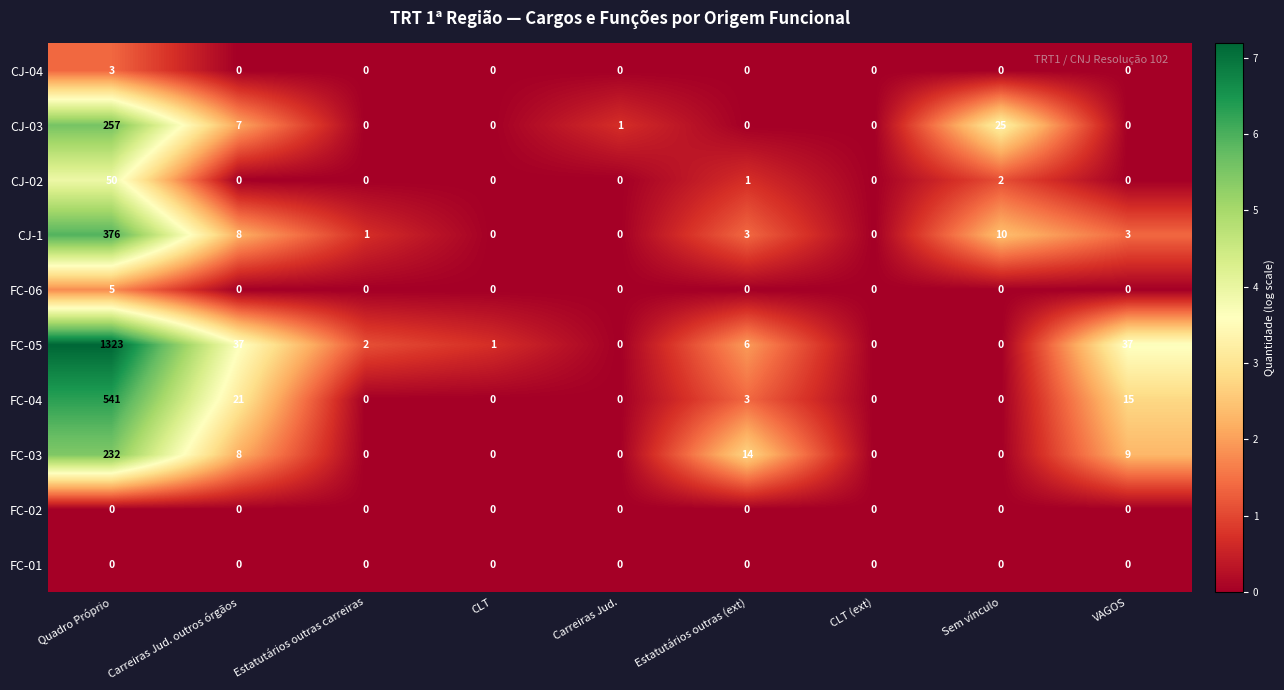

Which series has the widest spread of values?

FC-05